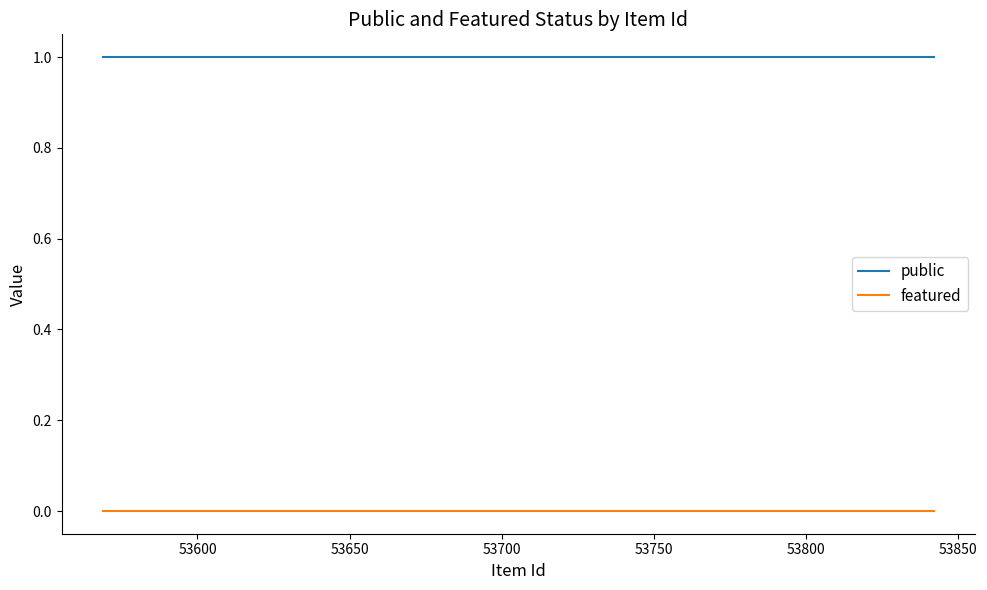

Which series has the largest total across all categories?

public